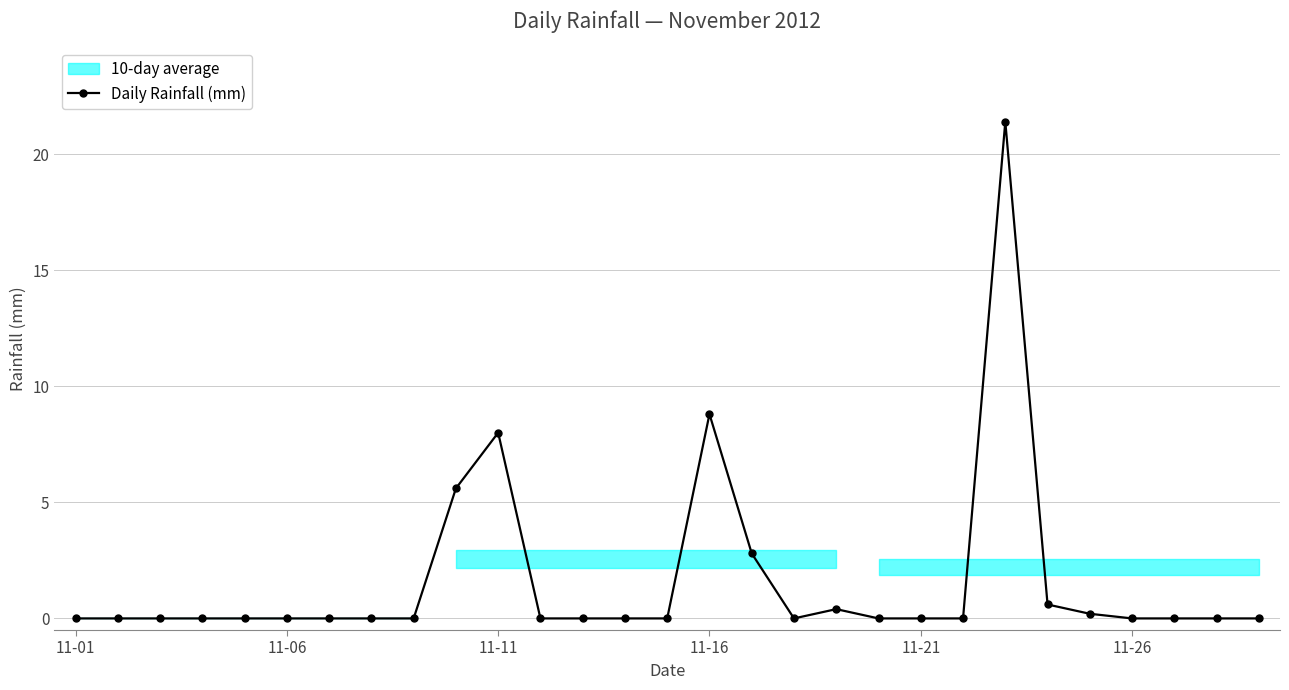

True or false: Daily Rainfall (mm) has a value of 0.0 at 11-01.

True